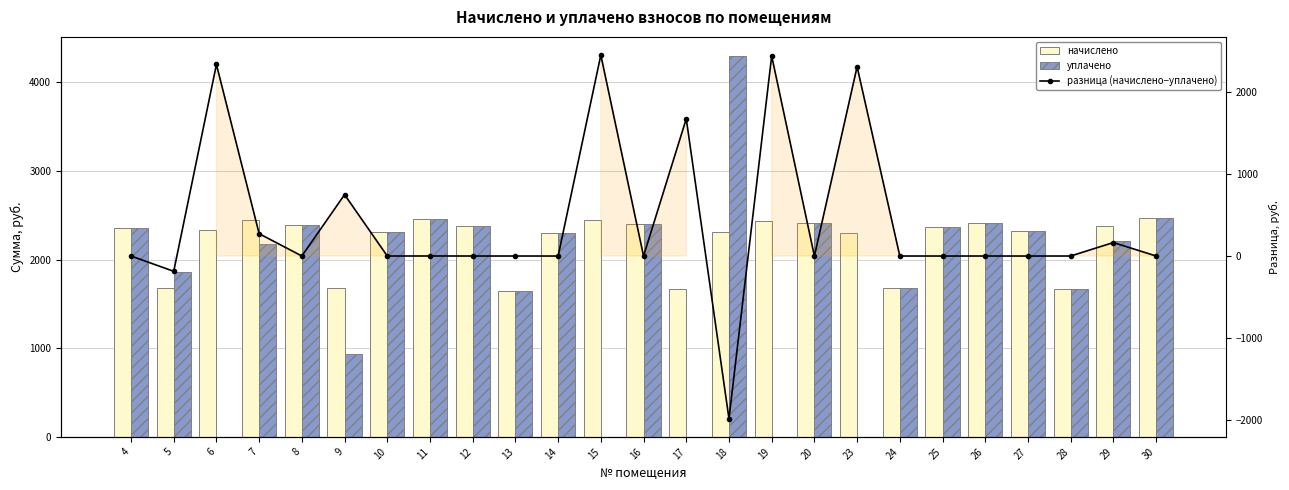

List the series in order of their overall mean, highest first.

начислено, уплачено, разница (начислено−уплачено)